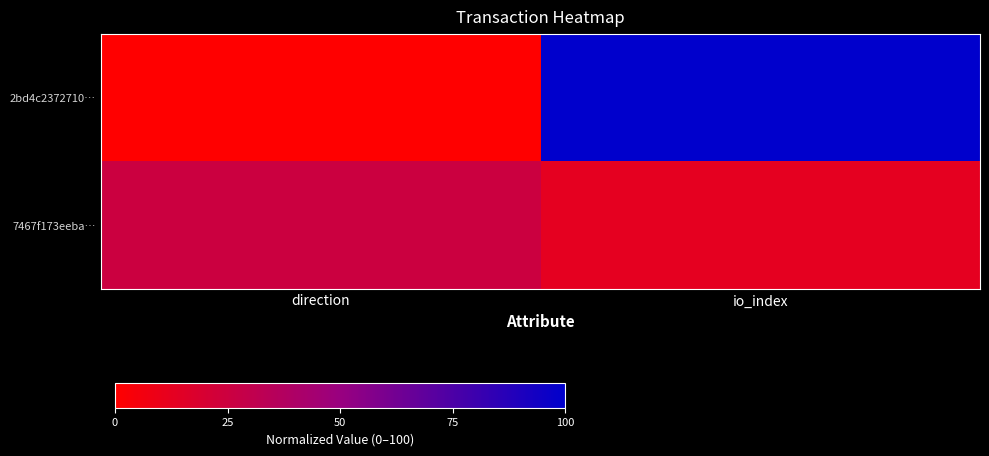

What is the total value across all series at io_index?

112.5